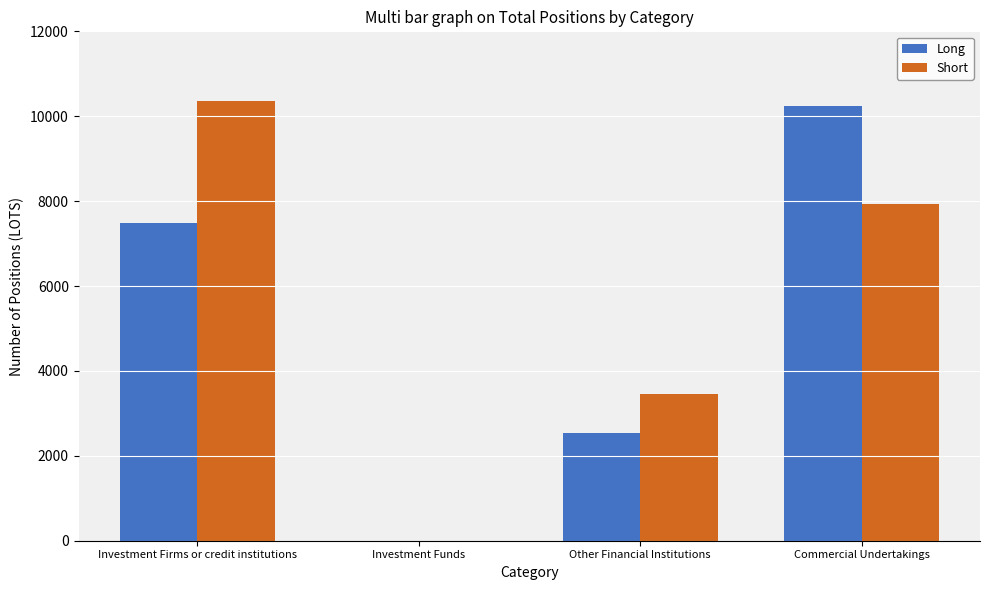

Which series has the widest spread of values?

Short